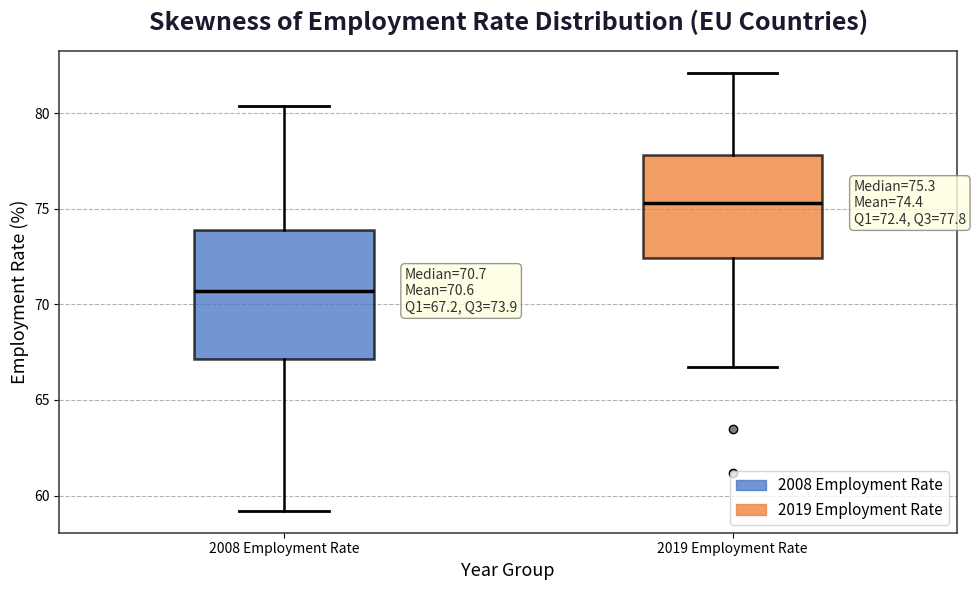

Which box has the lowest median line?

2008 Employment Rate